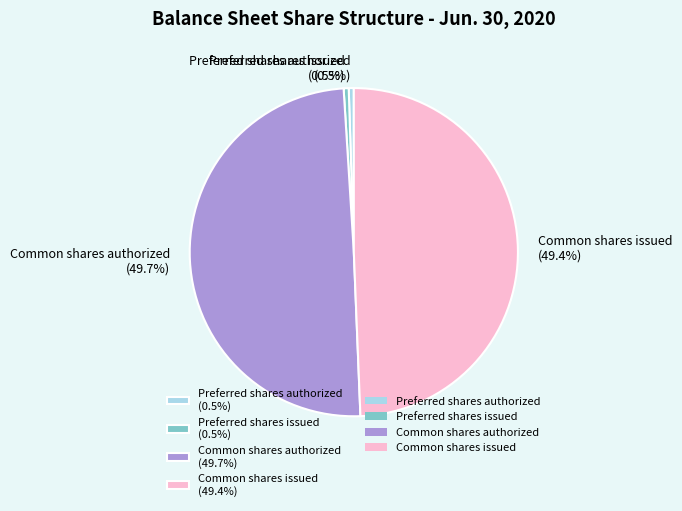

How many slices are in this pie chart?

4